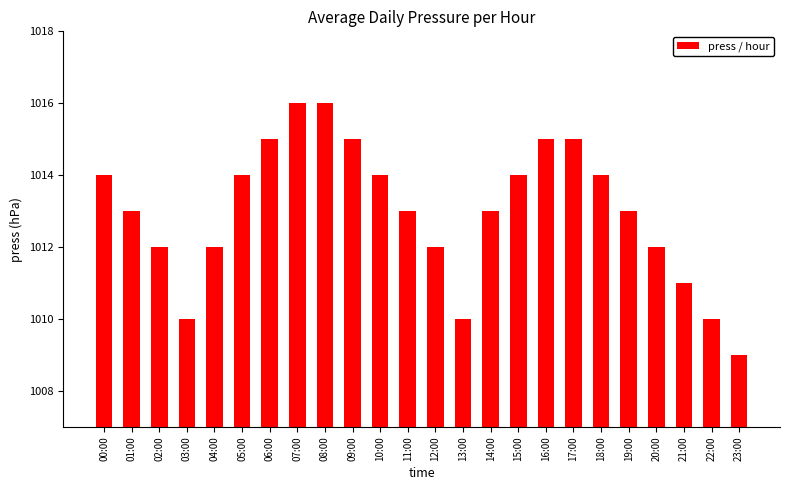

What value does the data have at 10:00?

1014